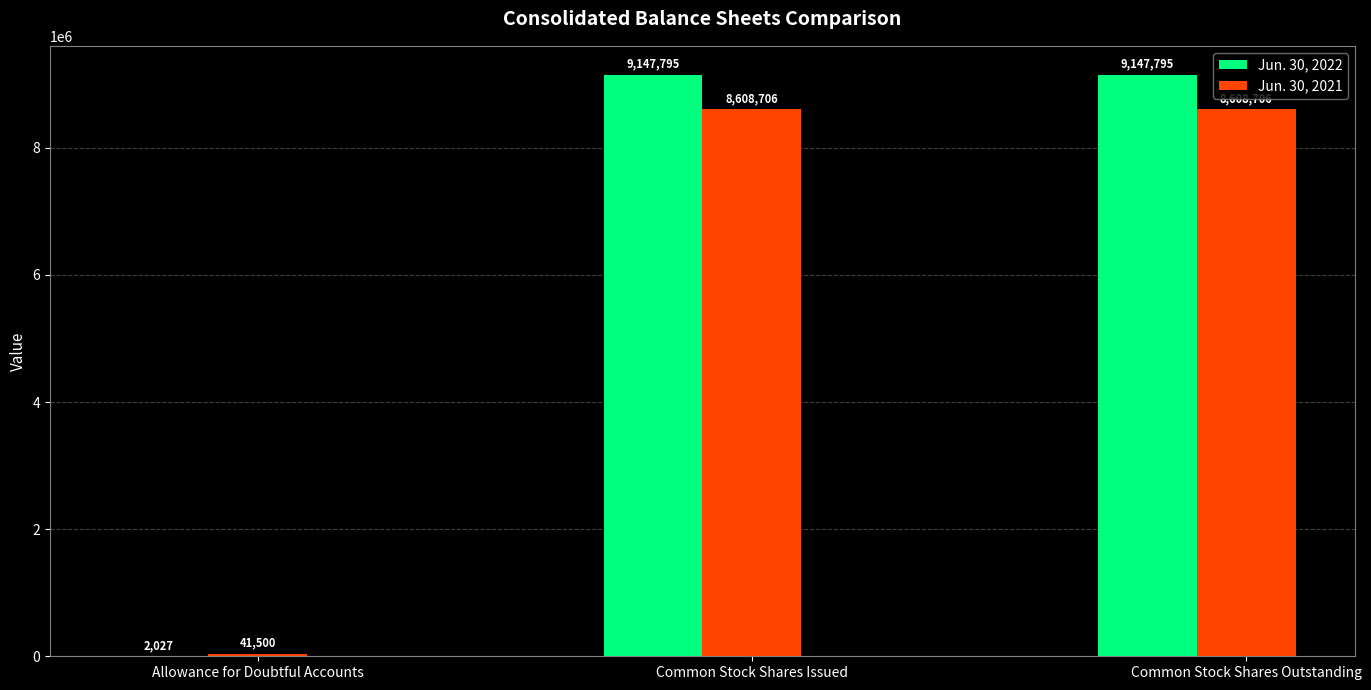

What is the maximum value for Jun. 30, 2021?

8608706